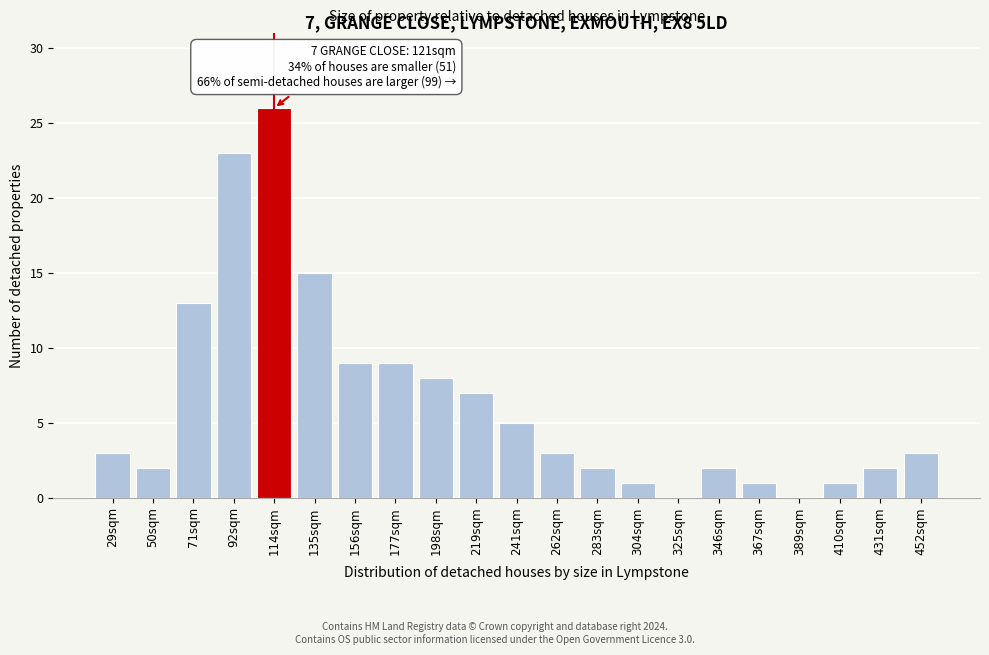

Reading right to left, what are all the values shown in this chart?

452sqm=3	431sqm=2	410sqm=1	389sqm=0	367sqm=1	346sqm=2	325sqm=0	304sqm=1	283sqm=2	262sqm=3	241sqm=5	219sqm=7	198sqm=8	177sqm=9	156sqm=9	135sqm=15	114sqm=26	92sqm=23	71sqm=13	50sqm=2	29sqm=3